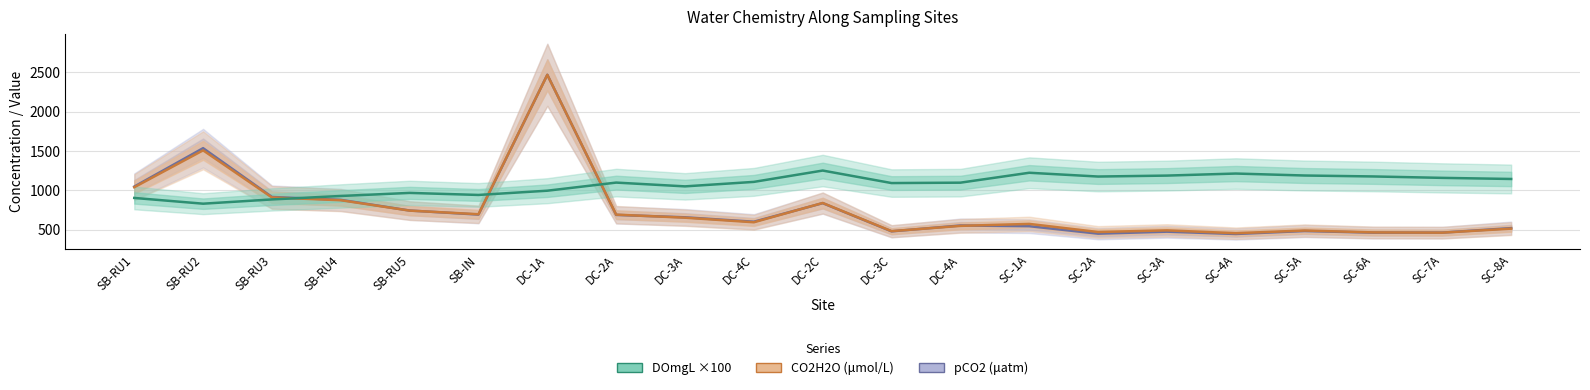

Does the chart display data point markers on the line(s)?

No